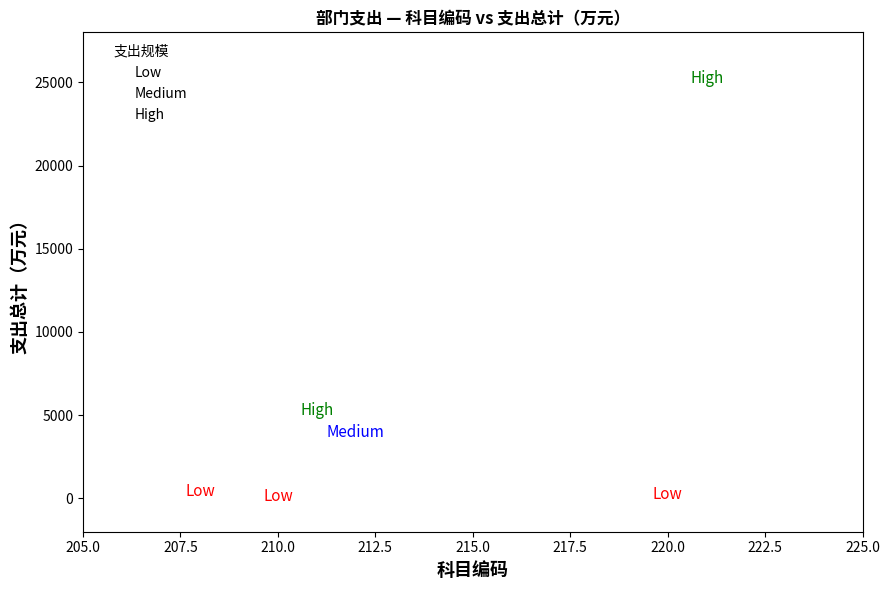

Which series contains the highest Y value?

High